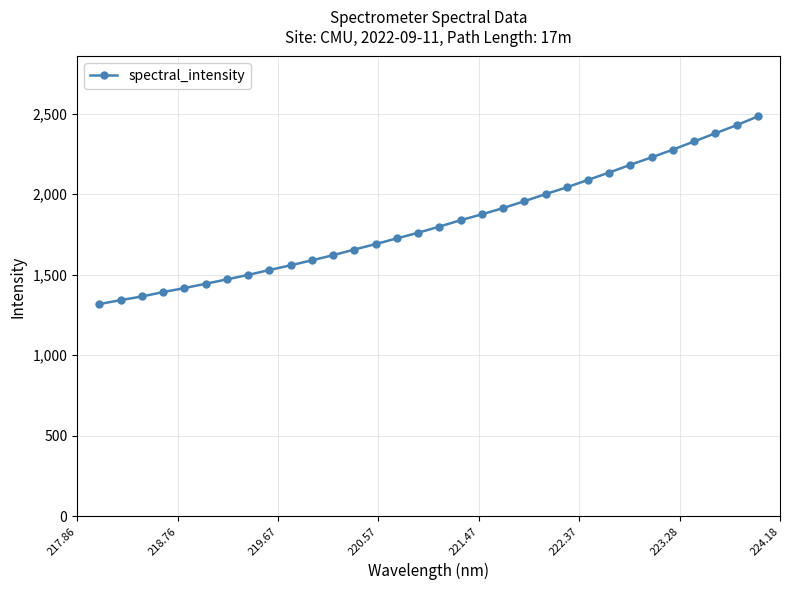

What is the average value?

1823.4